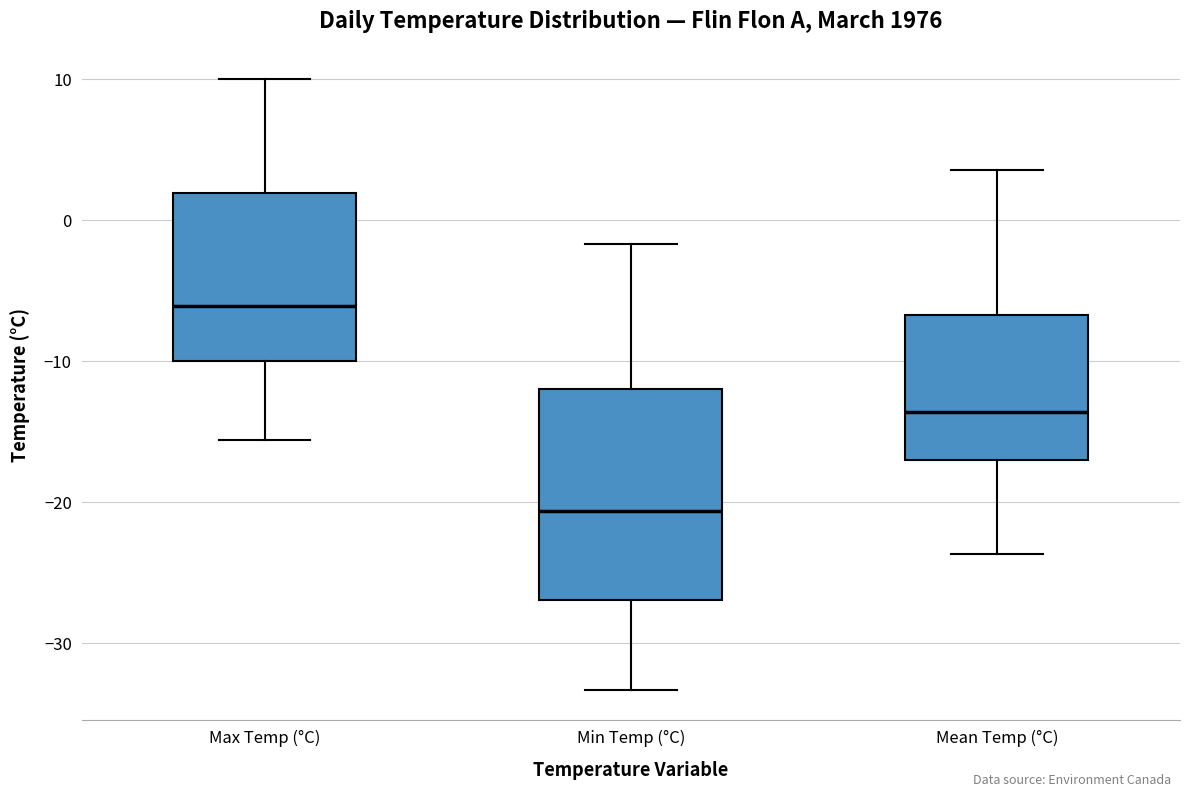

Reading left to right, transcribe this box plot: for each box, give where its median line is, the range the box spans, and where its two whiskers end, as read against the y-axis. The values are not printed on the chart, so give them approximately, as read against the axis.

Max Temp (°C): median -6, box -10 to 2, whiskers -16 to 10
Min Temp (°C): median -21, box -27 to -12, whiskers -33 to -2
Mean Temp (°C): median -14, box -17 to -7, whiskers -24 to 4